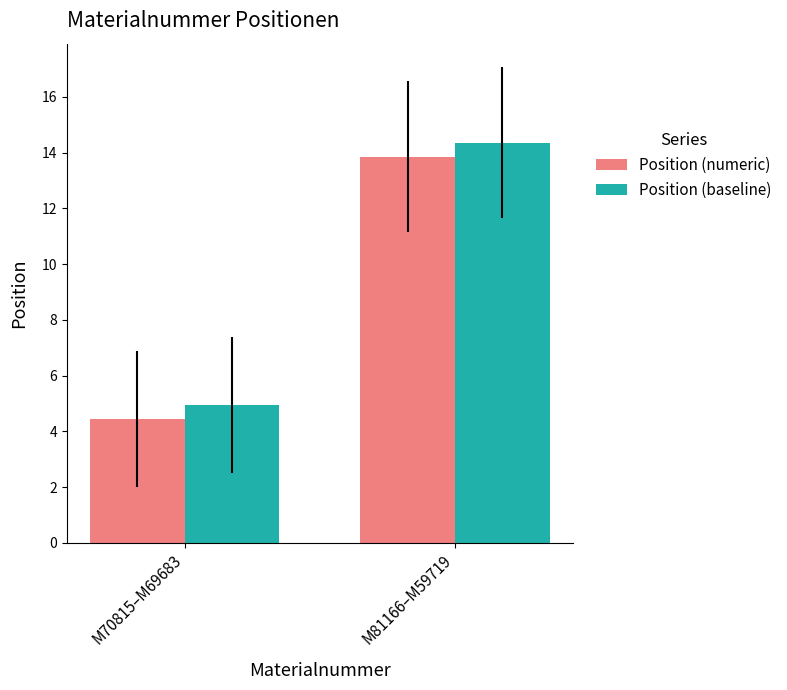

Rank the series by their maximum value, from lowest to highest.

Position (numeric), Position (baseline)